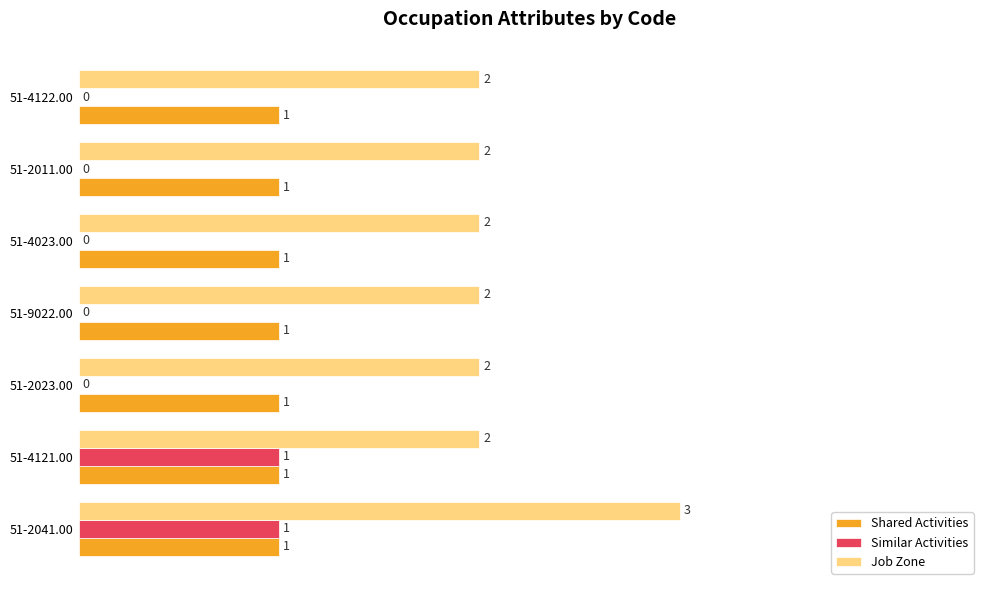

Is it true that Similar Activities equals 0 at 51-4122.00?

True